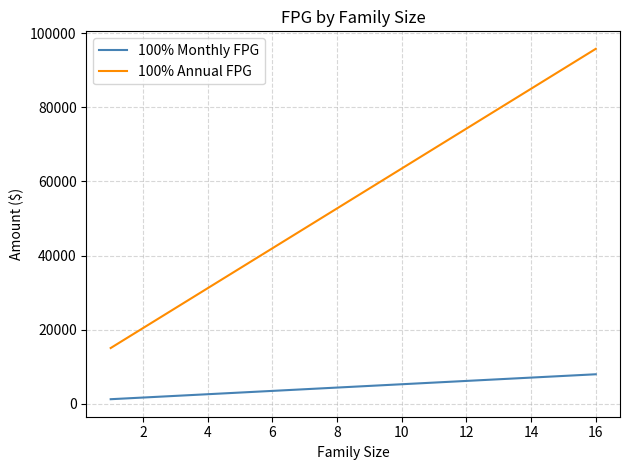

Does the chart have visible grid lines?

Yes